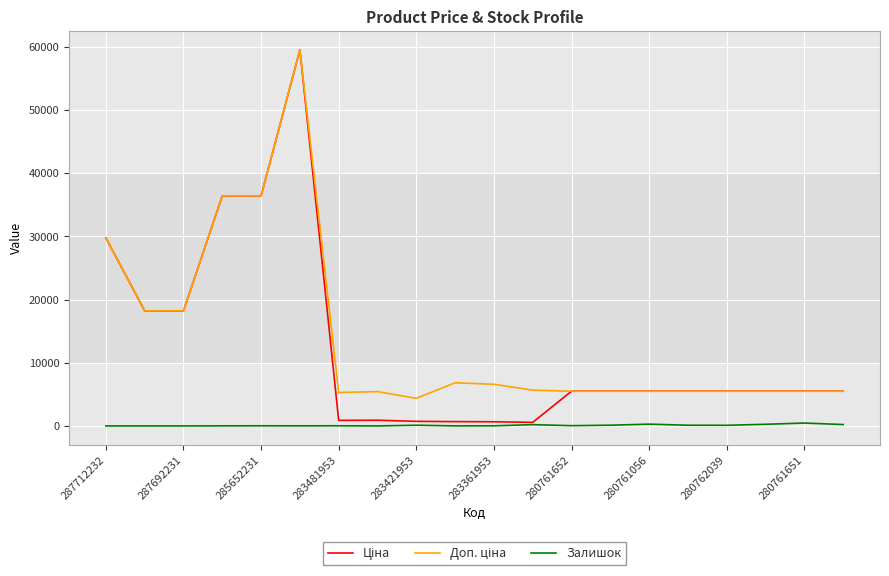

At how many categories does at least one series exceed 15957?

6